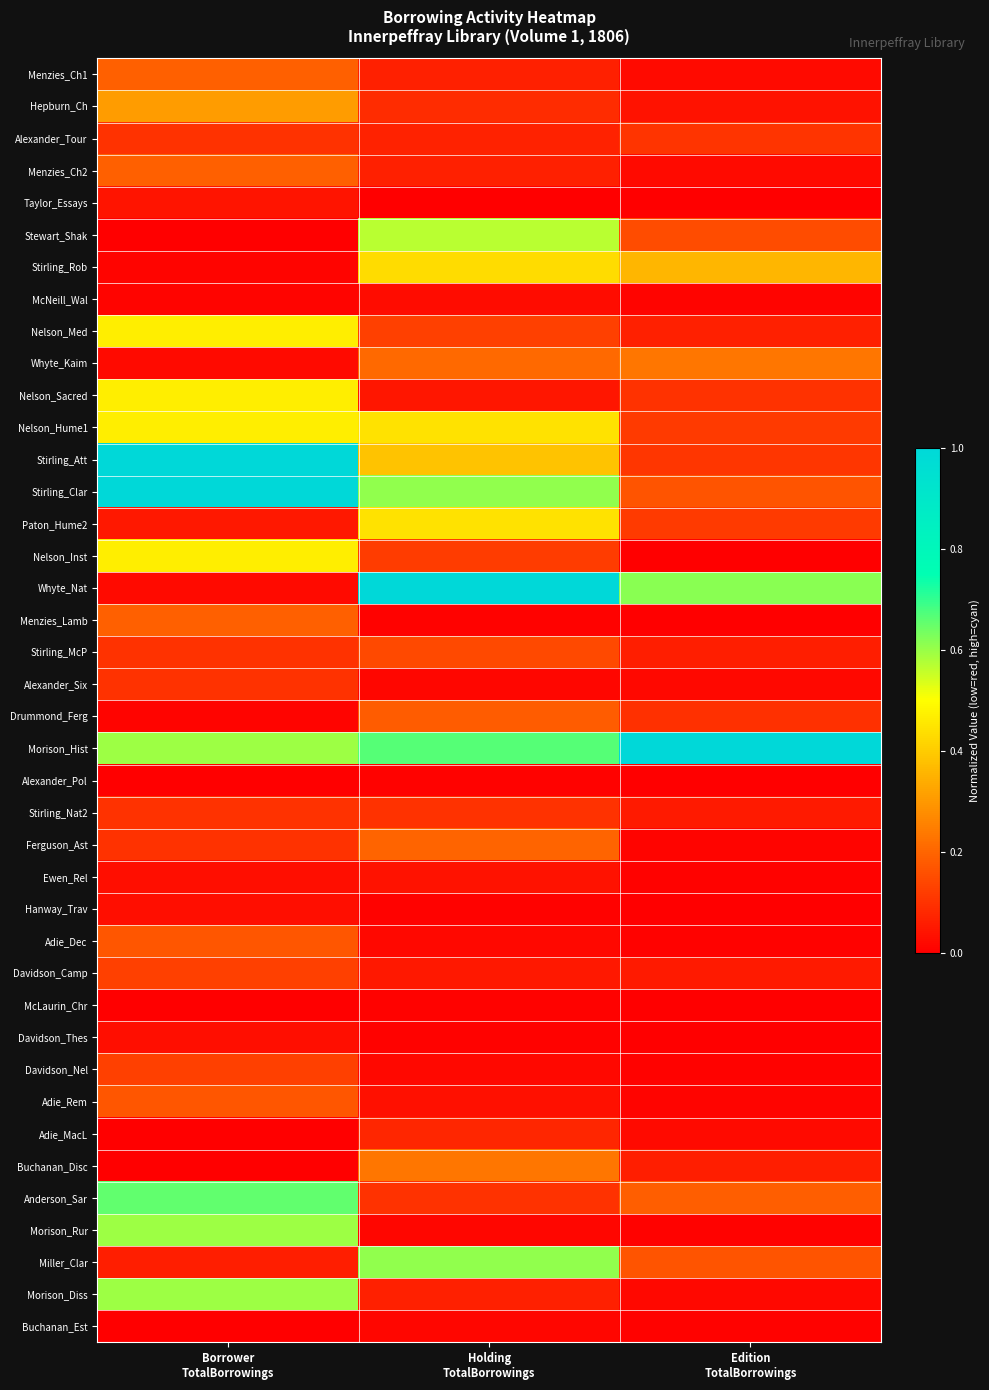

Reading right to left, list all the values displayed in this chart.

Menzies_Ch1: Edition
TotalBorrowings=0.0	Holding
TotalBorrowings=0.1	Borrower
TotalBorrowings=0.2
Hepburn_Ch: Edition
TotalBorrowings=0.0	Holding
TotalBorrowings=0.1	Borrower
TotalBorrowings=0.3
Alexander_Tour: Edition
TotalBorrowings=0.1	Holding
TotalBorrowings=0.1	Borrower
TotalBorrowings=0.1
Menzies_Ch2: Edition
TotalBorrowings=0.0	Holding
TotalBorrowings=0.1	Borrower
TotalBorrowings=0.2
Taylor_Essays: Edition
TotalBorrowings=0.0	Holding
TotalBorrowings=0.0	Borrower
TotalBorrowings=0.0
Stewart_Shak: Edition
TotalBorrowings=0.1	Holding
TotalBorrowings=0.6	Borrower
TotalBorrowings=0.0
Stirling_Rob: Edition
TotalBorrowings=0.4	Holding
TotalBorrowings=0.4	Borrower
TotalBorrowings=0.0
McNeill_Wal: Edition
TotalBorrowings=0.0	Holding
TotalBorrowings=0.0	Borrower
TotalBorrowings=0.0
Nelson_Med: Edition
TotalBorrowings=0.1	Holding
TotalBorrowings=0.1	Borrower
TotalBorrowings=0.5
Whyte_Kaim: Edition
TotalBorrowings=0.2	Holding
TotalBorrowings=0.2	Borrower
TotalBorrowings=0.0
Nelson_Sacred: Edition
TotalBorrowings=0.1	Holding
TotalBorrowings=0.0	Borrower
TotalBorrowings=0.5
Nelson_Hume1: Edition
TotalBorrowings=0.1	Holding
TotalBorrowings=0.4	Borrower
TotalBorrowings=0.5
Stirling_Att: Edition
TotalBorrowings=0.1	Holding
TotalBorrowings=0.4	Borrower
TotalBorrowings=1.0
Stirling_Clar: Edition
TotalBorrowings=0.2	Holding
TotalBorrowings=0.6	Borrower
TotalBorrowings=1.0
Paton_Hume2: Edition
TotalBorrowings=0.1	Holding
TotalBorrowings=0.4	Borrower
TotalBorrowings=0.0
Nelson_Inst: Edition
TotalBorrowings=0.0	Holding
TotalBorrowings=0.1	Borrower
TotalBorrowings=0.5
Whyte_Nat: Edition
TotalBorrowings=0.6	Holding
TotalBorrowings=1.0	Borrower
TotalBorrowings=0.0
Menzies_Lamb: Edition
TotalBorrowings=0.0	Holding
TotalBorrowings=0.0	Borrower
TotalBorrowings=0.2
Stirling_McP: Edition
TotalBorrowings=0.1	Holding
TotalBorrowings=0.1	Borrower
TotalBorrowings=0.1
Alexander_Six: Edition
TotalBorrowings=0.0	Holding
TotalBorrowings=0.0	Borrower
TotalBorrowings=0.1
Drummond_Ferg: Edition
TotalBorrowings=0.1	Holding
TotalBorrowings=0.2	Borrower
TotalBorrowings=0.0
Morison_Hist: Edition
TotalBorrowings=1.0	Holding
TotalBorrowings=0.7	Borrower
TotalBorrowings=0.6
Alexander_Pol: Edition
TotalBorrowings=0.0	Holding
TotalBorrowings=0.0	Borrower
TotalBorrowings=0.0
Stirling_Nat2: Edition
TotalBorrowings=0.1	Holding
TotalBorrowings=0.1	Borrower
TotalBorrowings=0.1
Ferguson_Ast: Edition
TotalBorrowings=0.0	Holding
TotalBorrowings=0.2	Borrower
TotalBorrowings=0.1
Ewen_Rel: Edition
TotalBorrowings=0.0	Holding
TotalBorrowings=0.0	Borrower
TotalBorrowings=0.0
Hanway_Trav: Edition
TotalBorrowings=0.0	Holding
TotalBorrowings=0.0	Borrower
TotalBorrowings=0.0
Adie_Dec: Edition
TotalBorrowings=0.0	Holding
TotalBorrowings=0.0	Borrower
TotalBorrowings=0.2
Davidson_Camp: Edition
TotalBorrowings=0.1	Holding
TotalBorrowings=0.1	Borrower
TotalBorrowings=0.1
McLaurin_Chr: Edition
TotalBorrowings=0.0	Holding
TotalBorrowings=0.0	Borrower
TotalBorrowings=0.0
Davidson_Thes: Edition
TotalBorrowings=0.0	Holding
TotalBorrowings=0.0	Borrower
TotalBorrowings=0.0
Davidson_Nel: Edition
TotalBorrowings=0.0	Holding
TotalBorrowings=0.0	Borrower
TotalBorrowings=0.1
Adie_Rem: Edition
TotalBorrowings=0.0	Holding
TotalBorrowings=0.0	Borrower
TotalBorrowings=0.2
Adie_MacL: Edition
TotalBorrowings=0.0	Holding
TotalBorrowings=0.1	Borrower
TotalBorrowings=0.0
Buchanan_Disc: Edition
TotalBorrowings=0.1	Holding
TotalBorrowings=0.2	Borrower
TotalBorrowings=0.0
Anderson_Sar: Edition
TotalBorrowings=0.2	Holding
TotalBorrowings=0.1	Borrower
TotalBorrowings=0.7
Morison_Rur: Edition
TotalBorrowings=0.0	Holding
TotalBorrowings=0.0	Borrower
TotalBorrowings=0.6
Miller_Clar: Edition
TotalBorrowings=0.2	Holding
TotalBorrowings=0.6	Borrower
TotalBorrowings=0.1
Morison_Diss: Edition
TotalBorrowings=0.0	Holding
TotalBorrowings=0.1	Borrower
TotalBorrowings=0.6
Buchanan_Est: Edition
TotalBorrowings=0.0	Holding
TotalBorrowings=0.0	Borrower
TotalBorrowings=0.0